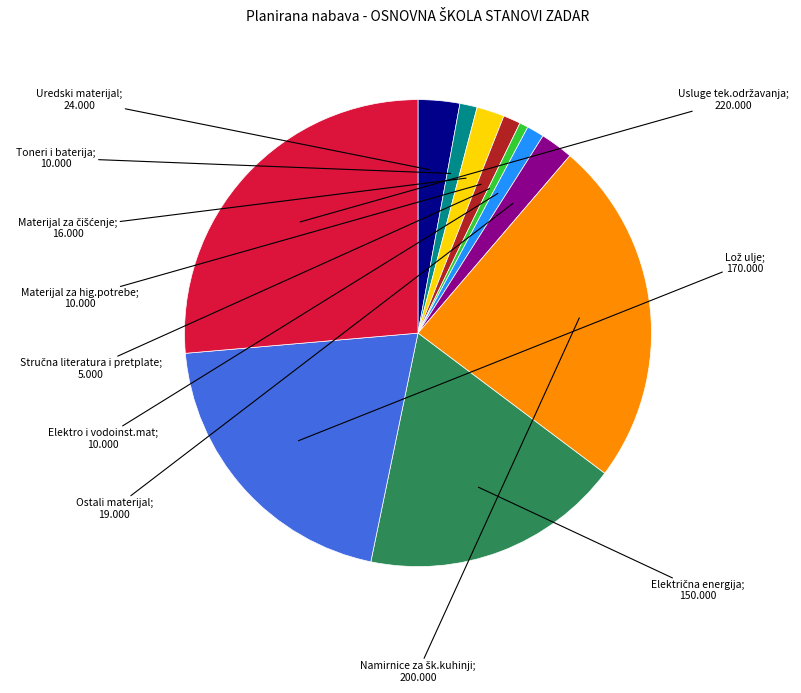

Is there a majority slice in this chart?

No